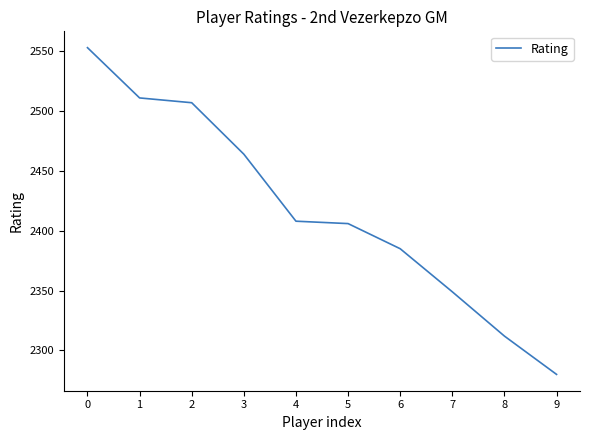

What is the difference between the second highest and minimum values?

231